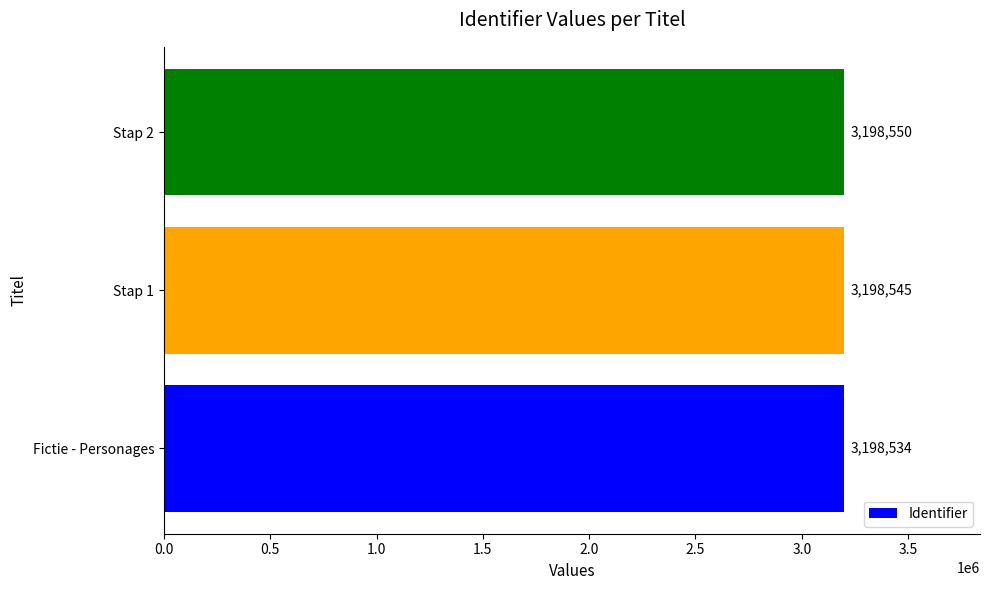

The value at Fictie - Personages is 4270862. True or false?

False